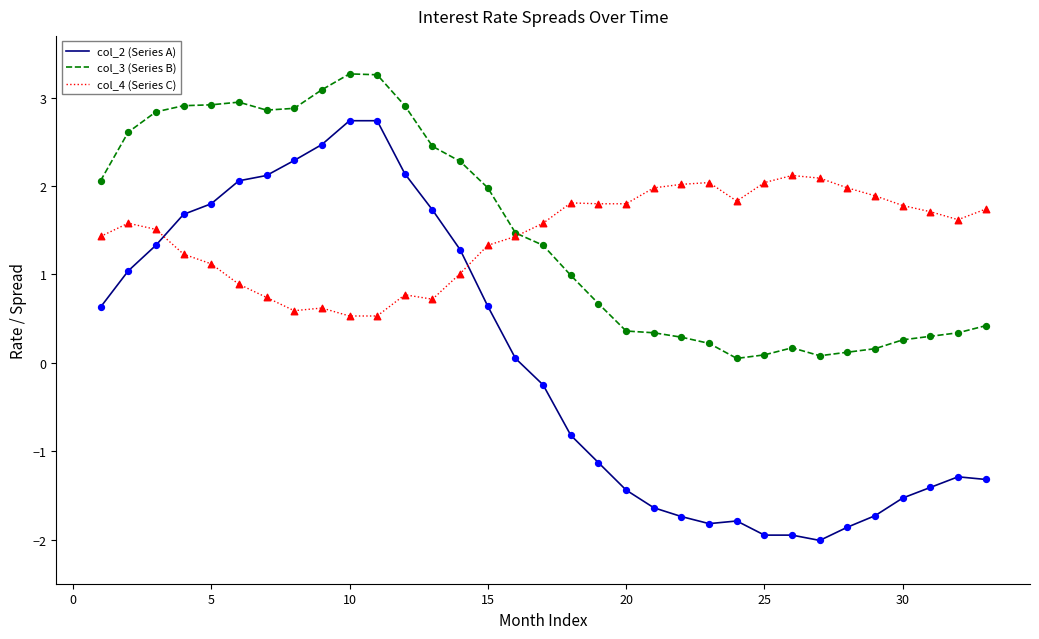

What are all the series names shown in the legend?

col_2 (Series A), col_3 (Series B), col_4 (Series C)